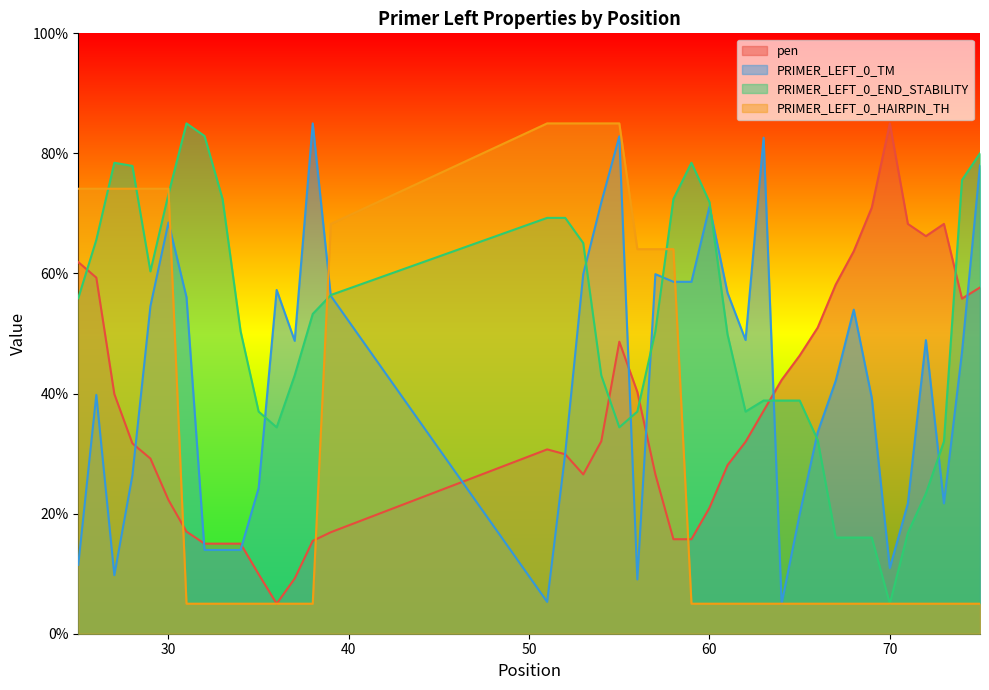

How many lines are shown in the chart?

4